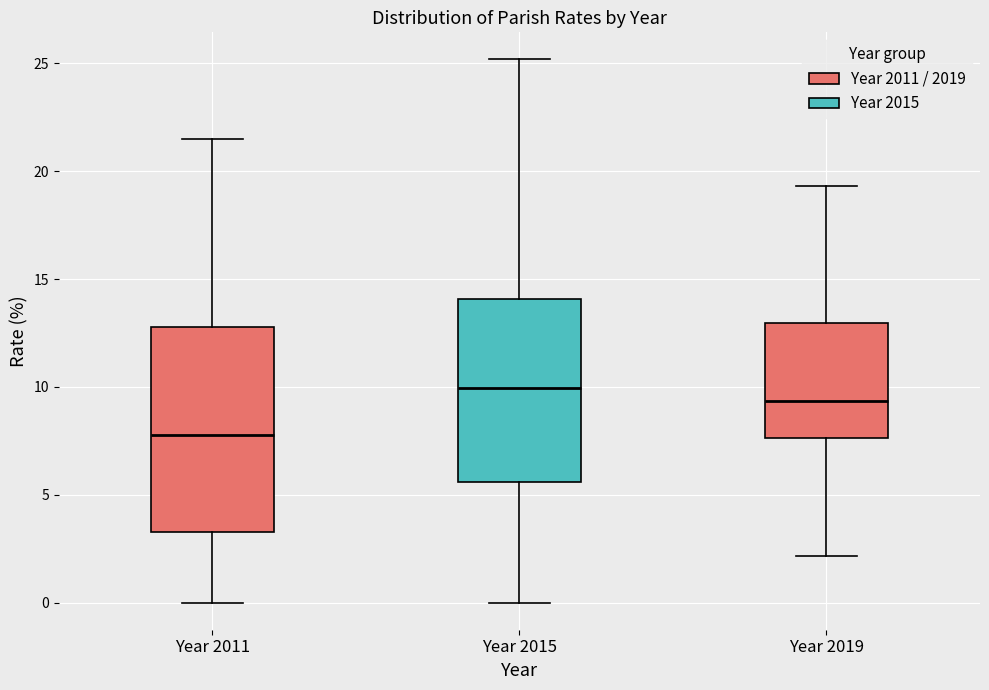

Where does the lower whisker of the box for Year 2019 end on the y-axis? The values are not printed on the chart, so give them approximately, as read against the axis.

2.0